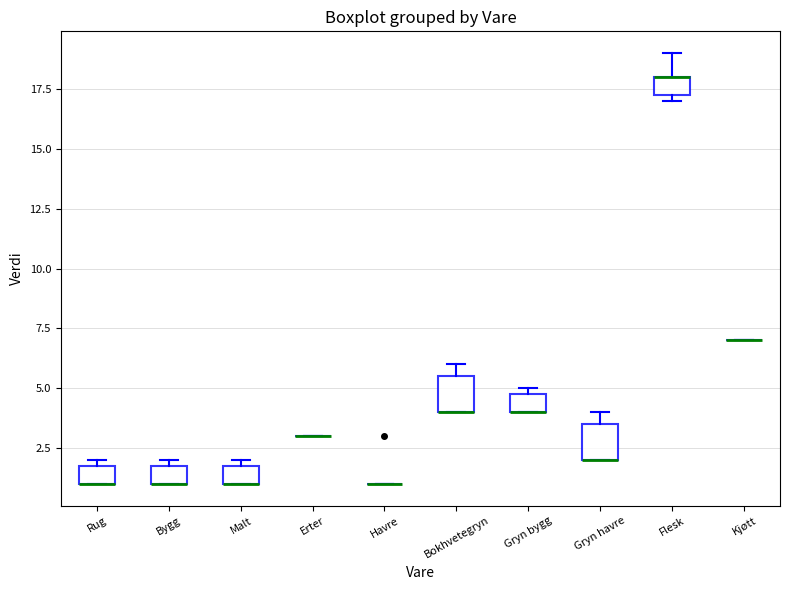

Reading left to right, read every box against the y-axis: the position of its median line, the range the box covers, and the ends of its whiskers. The values are not printed on the chart, so give them approximately, as read against the axis.

Rug: median 1.0 (drawn on the box's lower edge), box 1.0 to 2.0, whiskers 1.0 to 2.0 (just above the box's upper edge)
Bygg: median 1.0 (drawn on the box's lower edge), box 1.0 to 2.0, whiskers 1.0 to 2.0 (just above the box's upper edge)
Malt: median 1.0 (drawn on the box's lower edge), box 1.0 to 2.0, whiskers 1.0 to 2.0 (just above the box's upper edge)
Erter: box collapsed to a line at 3.0, whiskers 3.0 to 3.0
Havre: box collapsed to a line at 1.0, whiskers 1.0 to 1.0
Bokhvetegryn: median 4.0 (drawn on the box's lower edge), box 4.0 to 5.5, whiskers 4.0 to 6.0
Gryn bygg: median 4.0 (drawn on the box's lower edge), box 4.0 to 5.0, whiskers 4.0 to 5.0 (just above the box's upper edge)
Gryn havre: median 2.0 (drawn on the box's lower edge), box 2.0 to 3.5, whiskers 2.0 to 4.0
Flesk: median 18.0 (drawn on the box's upper edge), box 17.5 to 18.0, whiskers 17.0 to 19.0
Kjøtt: box collapsed to a line at 7.0, whiskers 7.0 to 7.0